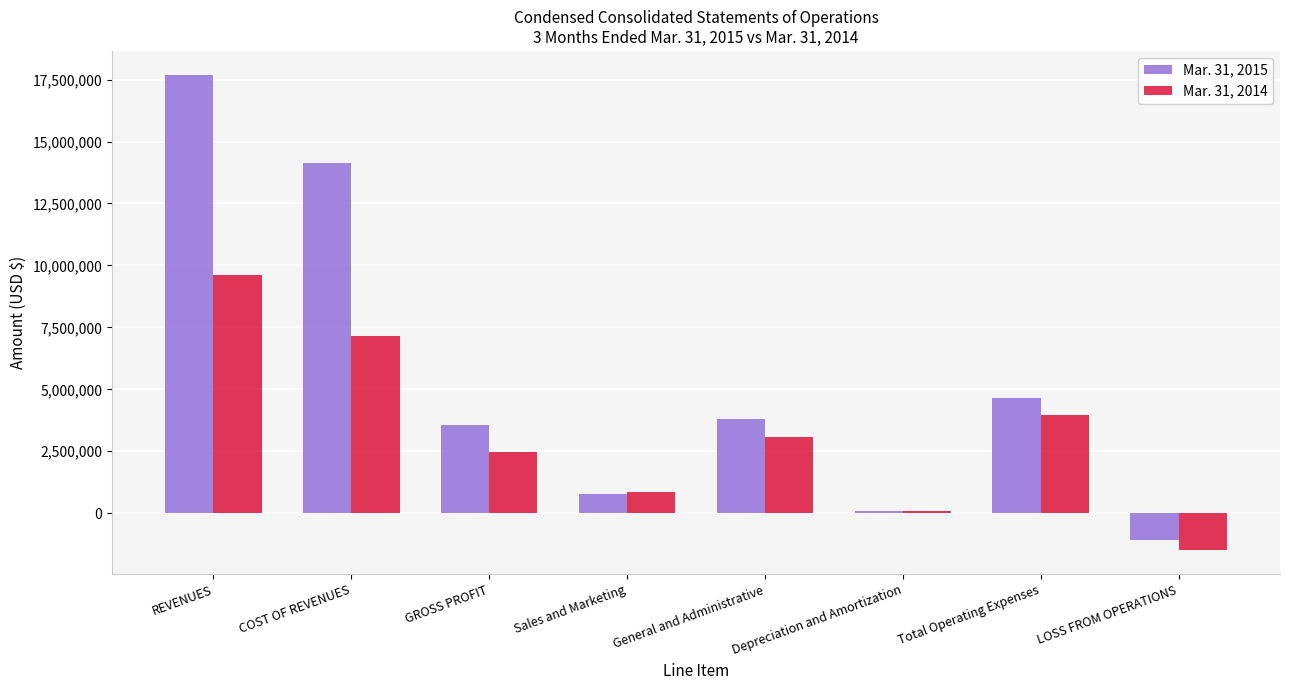

What is the difference between the Mar. 31, 2015 values at Depreciation and Amortization and COST OF REVENUES?

14027303